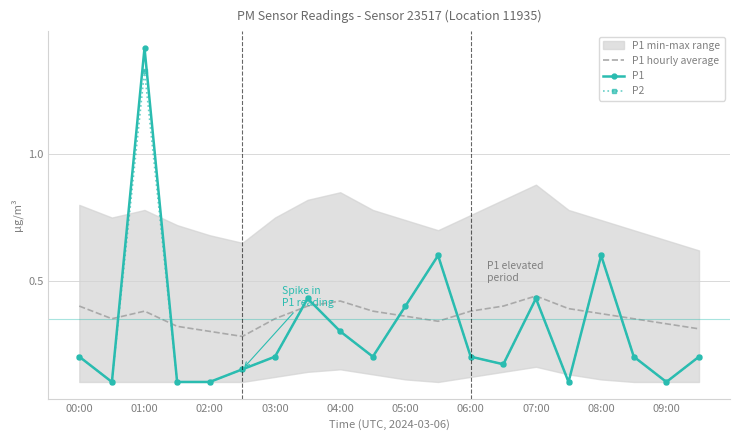

Count the P1 hourly average values in the range 0 to 1.

20